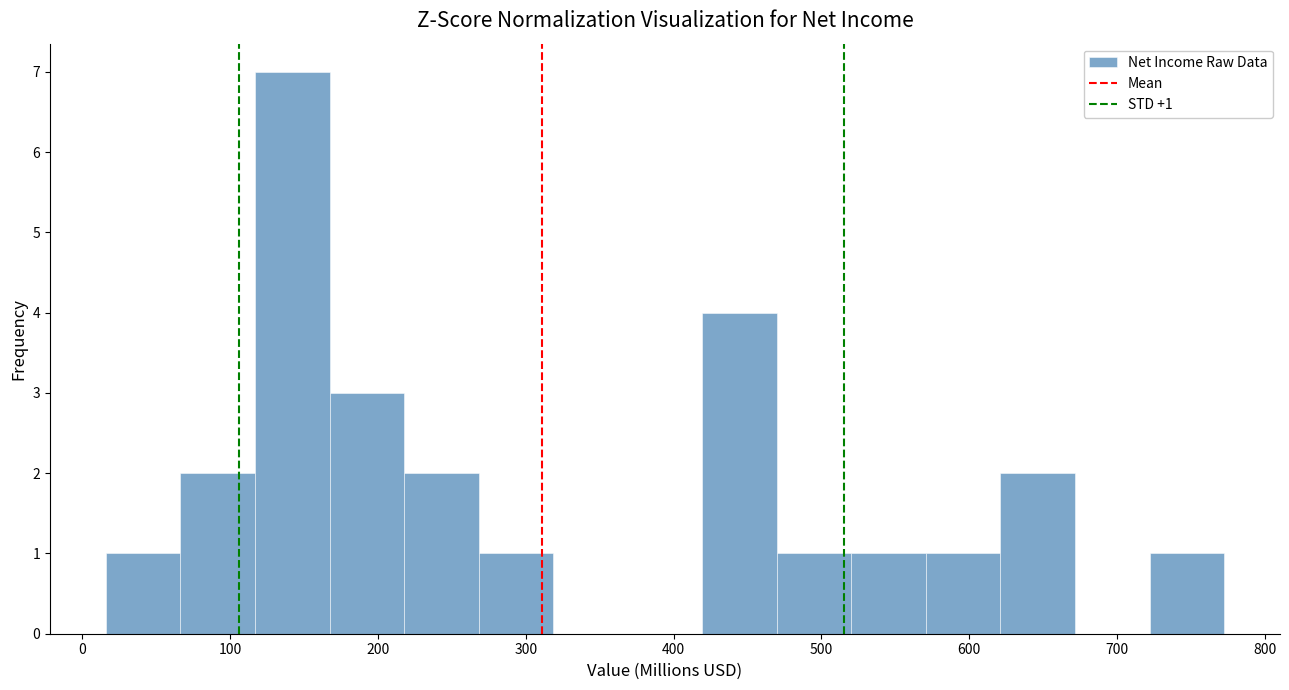

Over which range of the x-axis is the bar tallest?

120 to 170